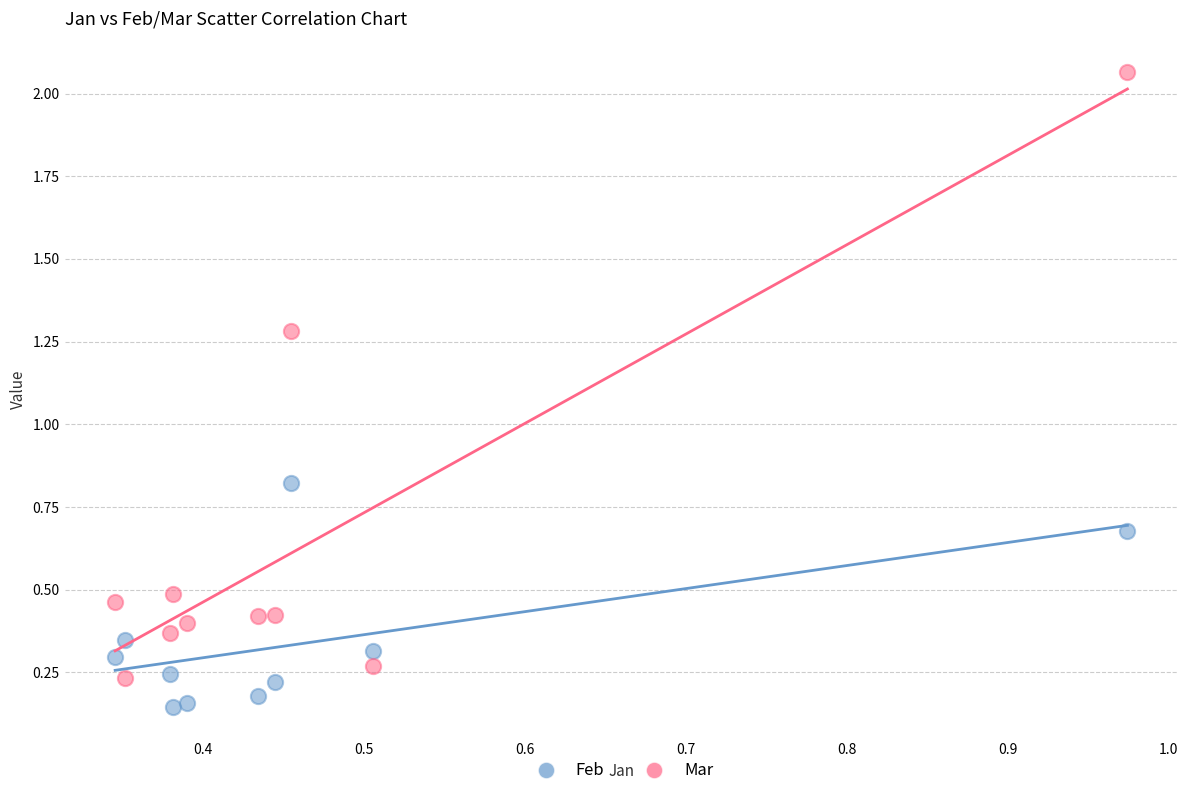

Across all data points, what is the range of Y values (max minus min)?

1.9